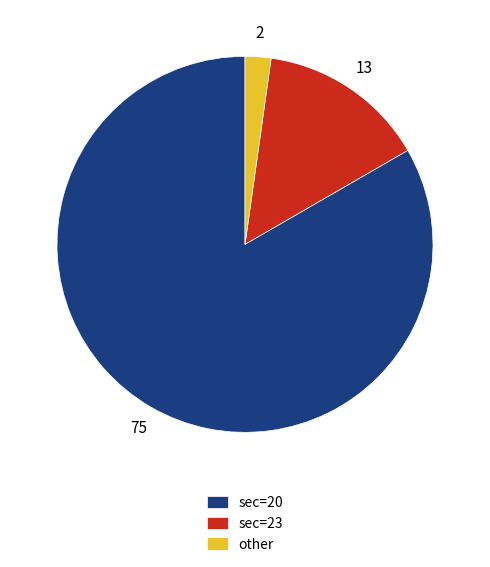

Rank the categories by value from highest to lowest.

sec=20, sec=23, other